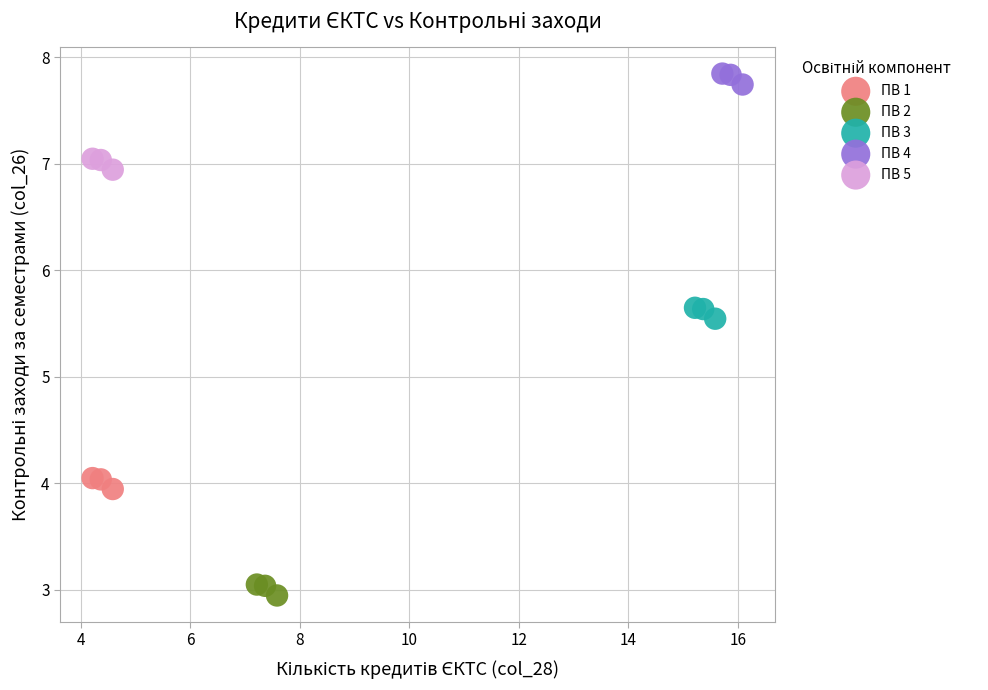

Which series contains the highest Y value?

ПВ 4